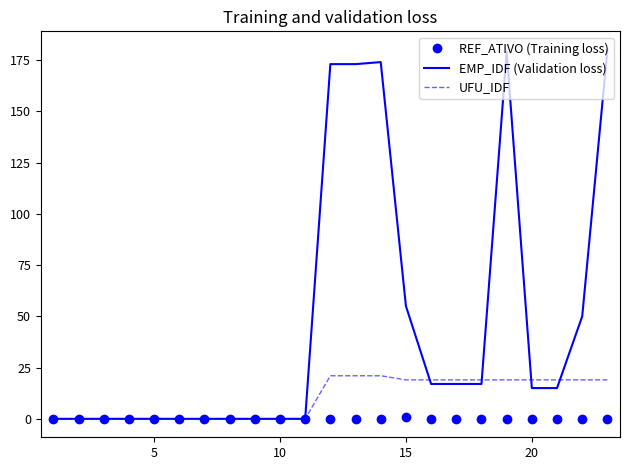

Which series has the largest range (max minus min)?

EMP_IDF (Validation loss)